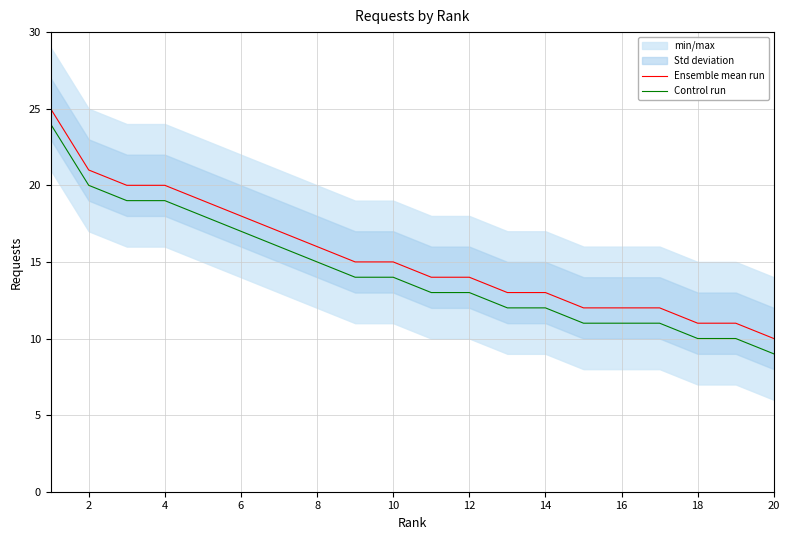

The value of Ensemble mean run at 16 is 21. True or false?

False